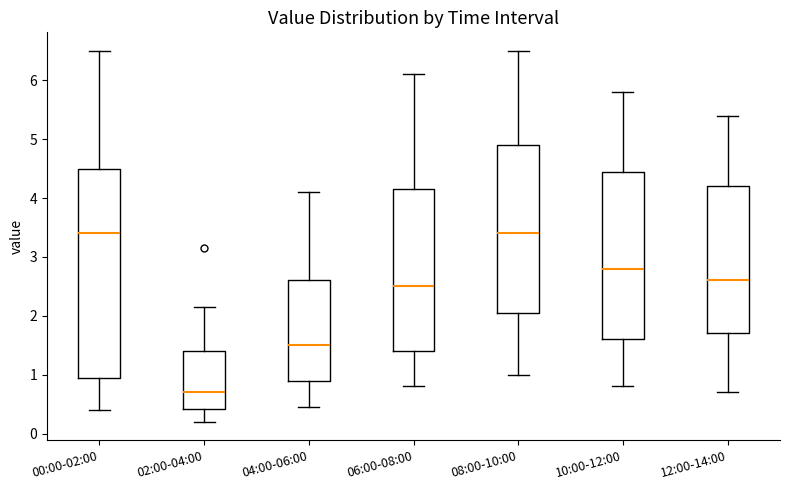

Which box's median line is the lowest?

02:00-04:00